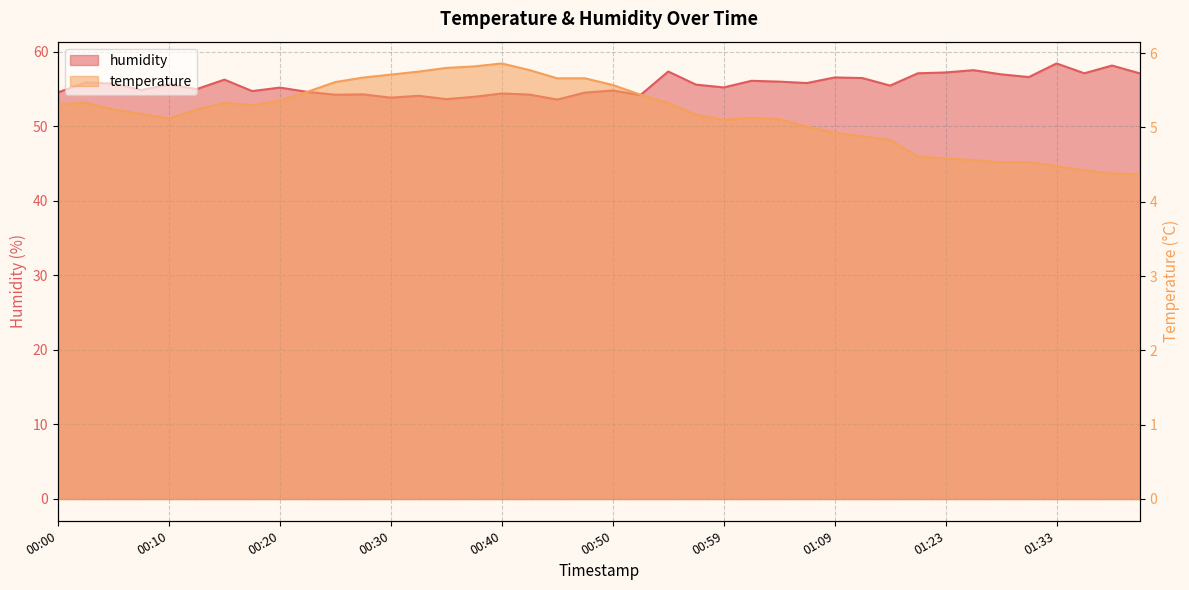

Is the value of humidity at 00:35 greater than the value of temperature at 00:27?

Yes